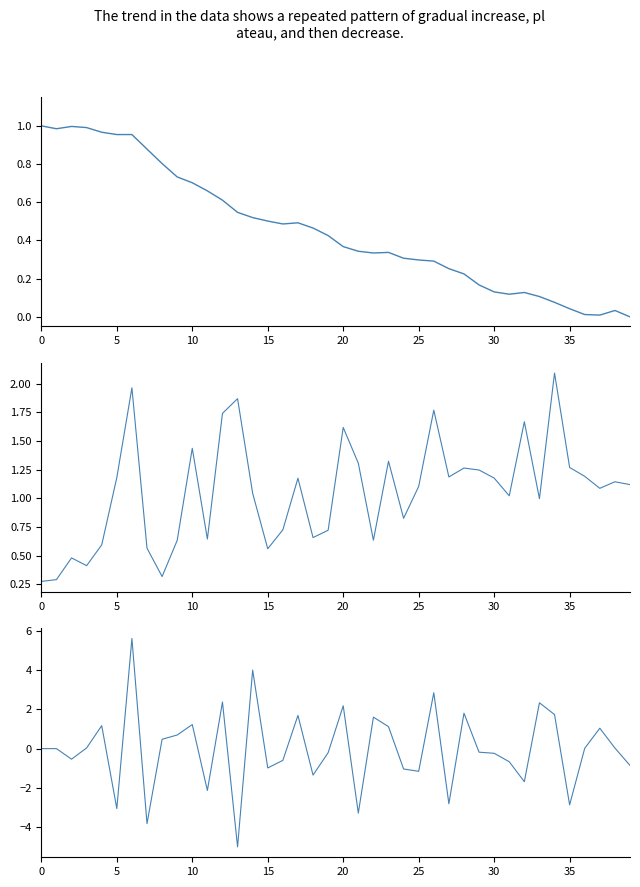

What is the difference between the second highest and minimum values in the pressure series?

1.7